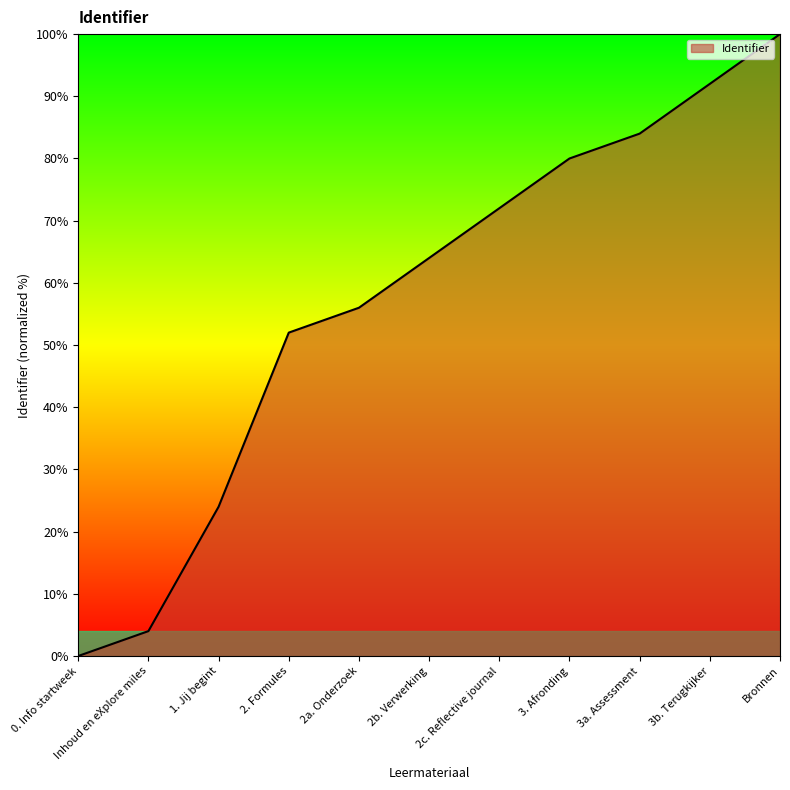

At which label is the value closest to 50?

2. Formules